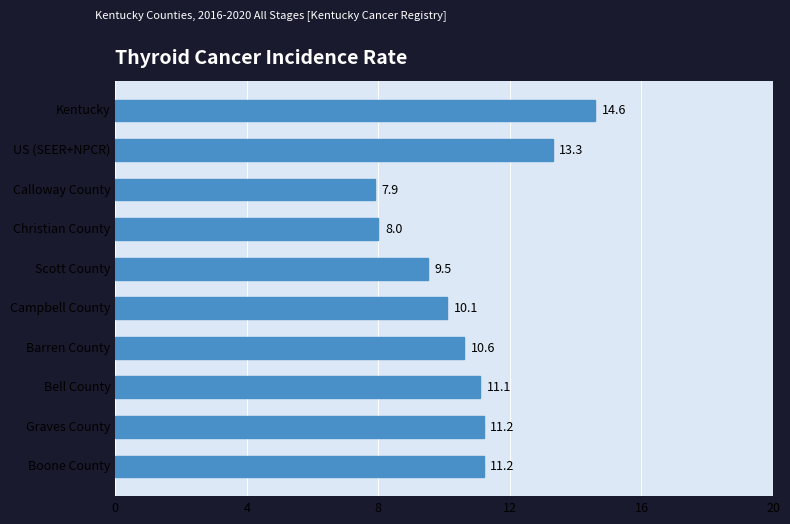

What is the maximum value shown in the chart?

14.6